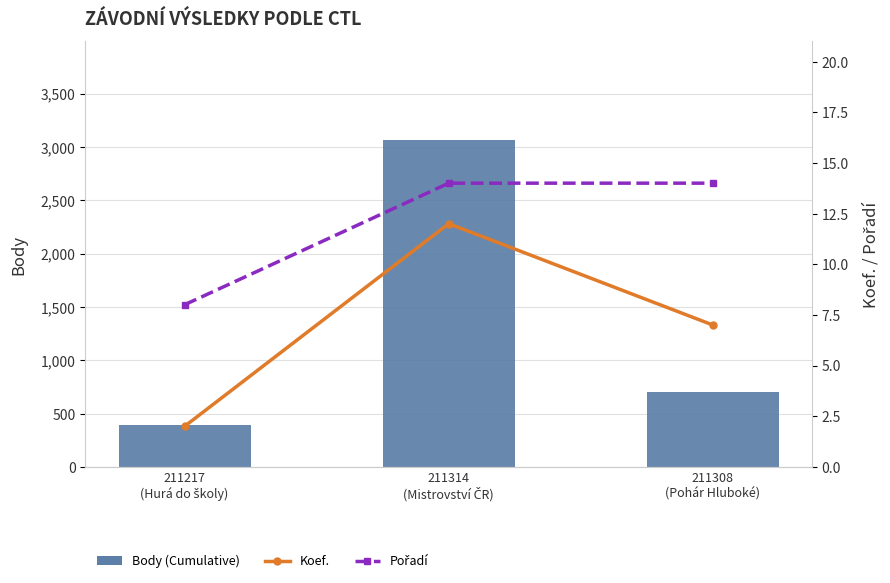

What is the sum of the Pořadí values at 211217
(Hurá do školy) and 211308
(Pohár Hluboké)?

22